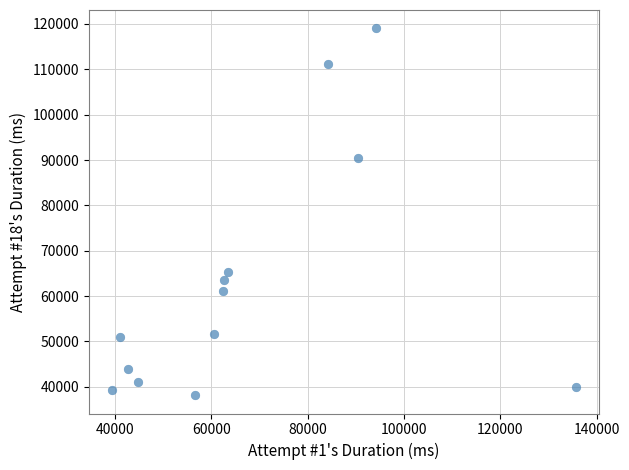

What Y value in the scatter plot is closest to 78592?

90527